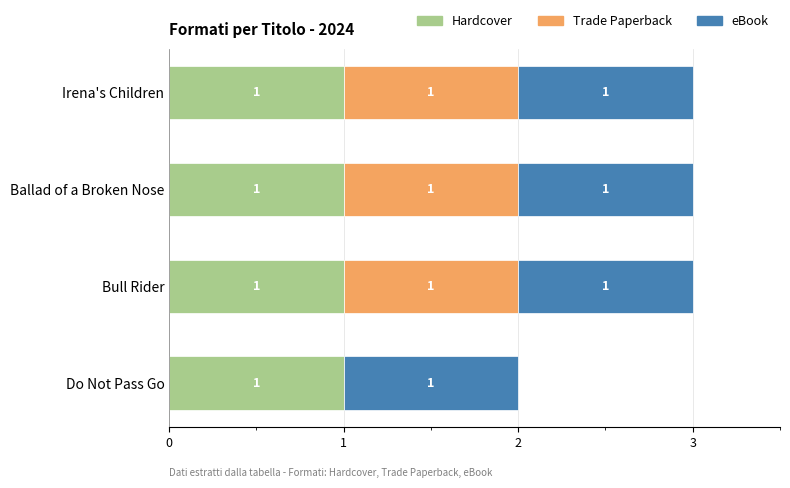

Is it true that Hardcover equals 1 at Ballad of a Broken Nose?

True